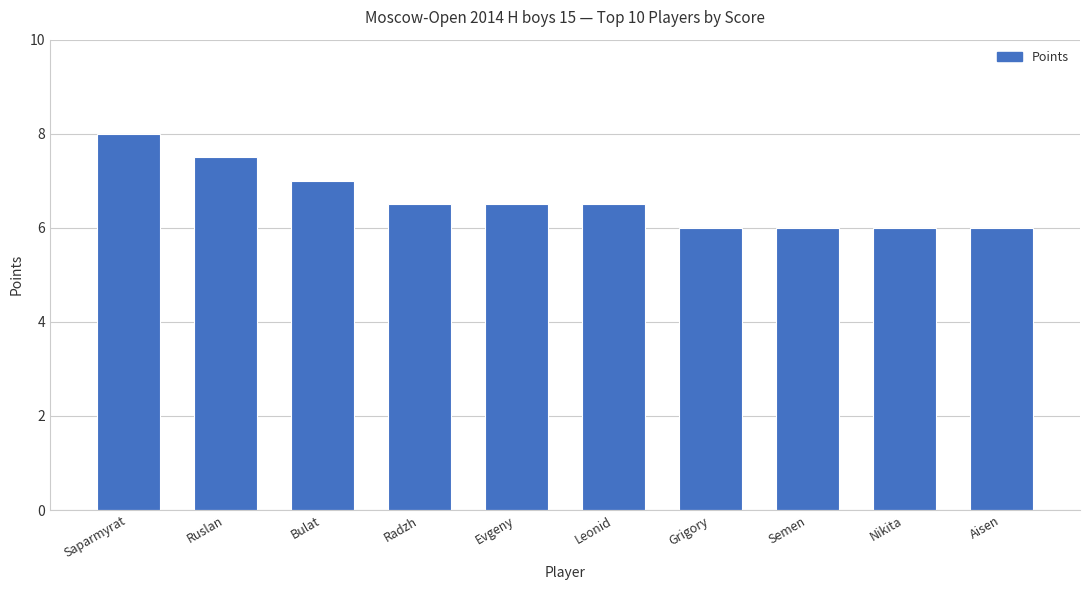

What is the difference between the values at Semen and Saparmyrat?

2.0